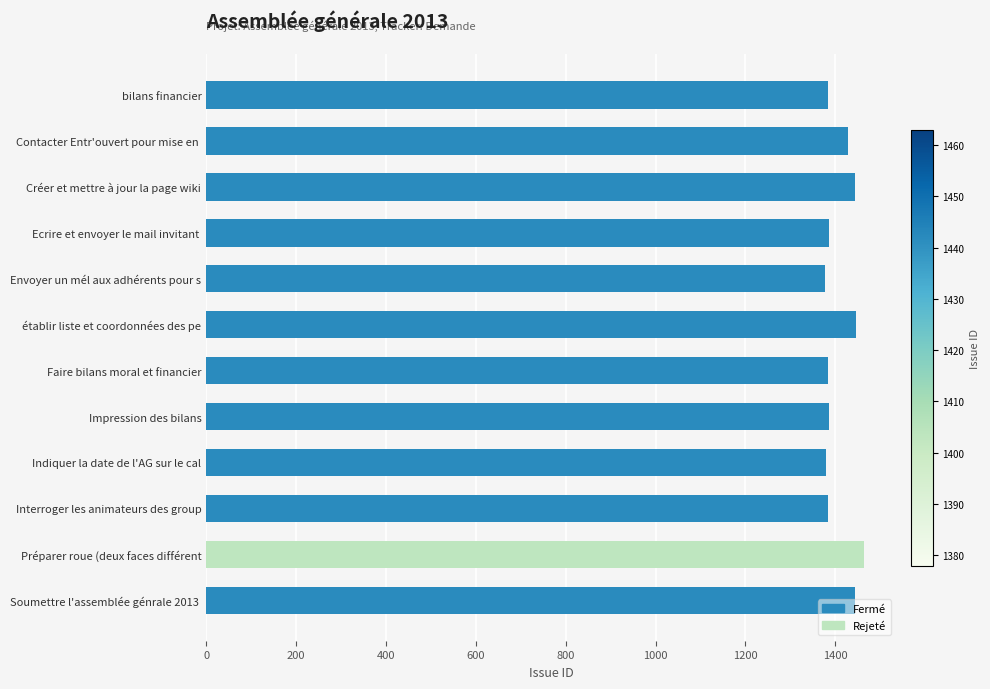

How many categories are shown in the chart?

12